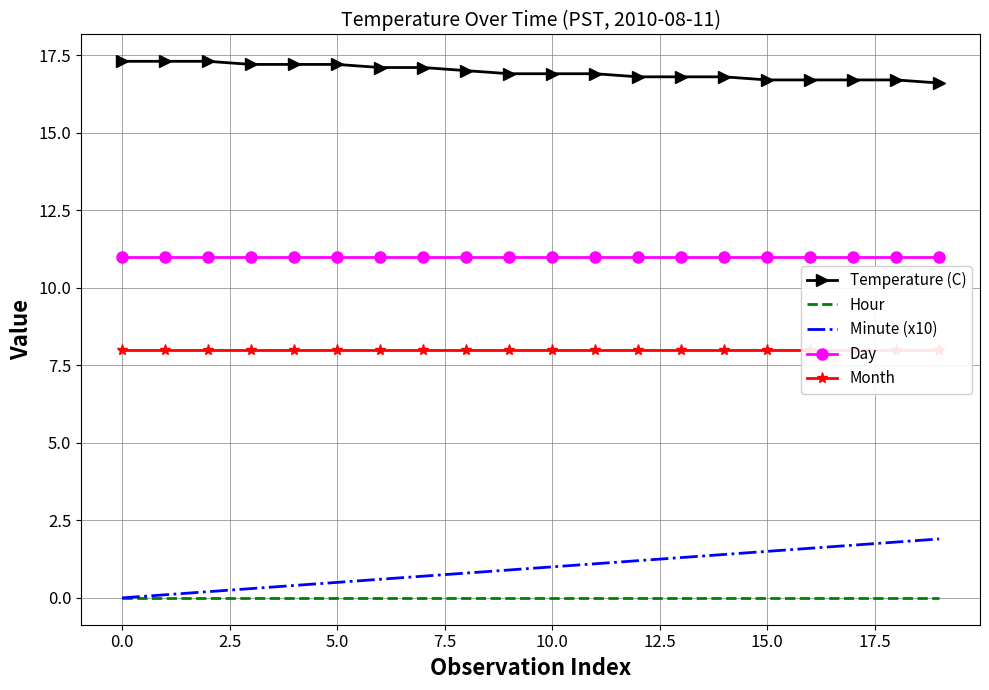

Is it true that Month equals 10.9 at 15?

False